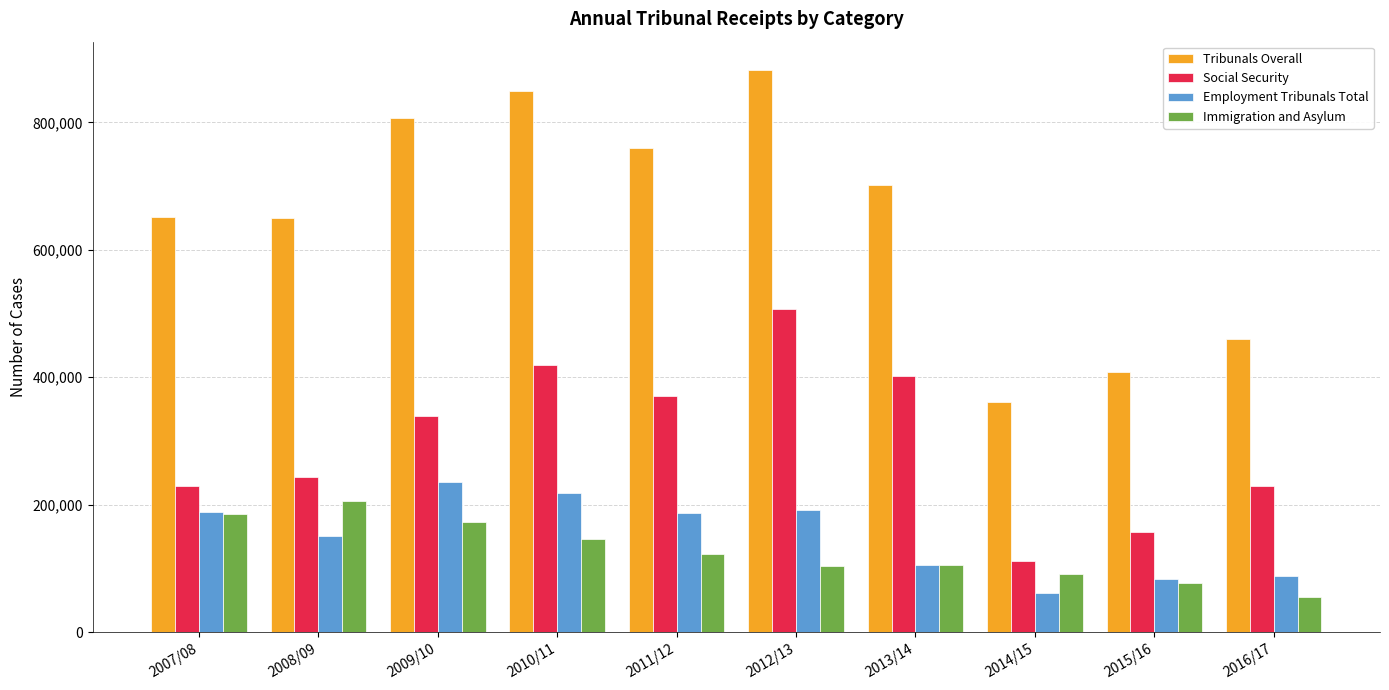

What is the difference between the highest and lowest values at 2007/08?

467496